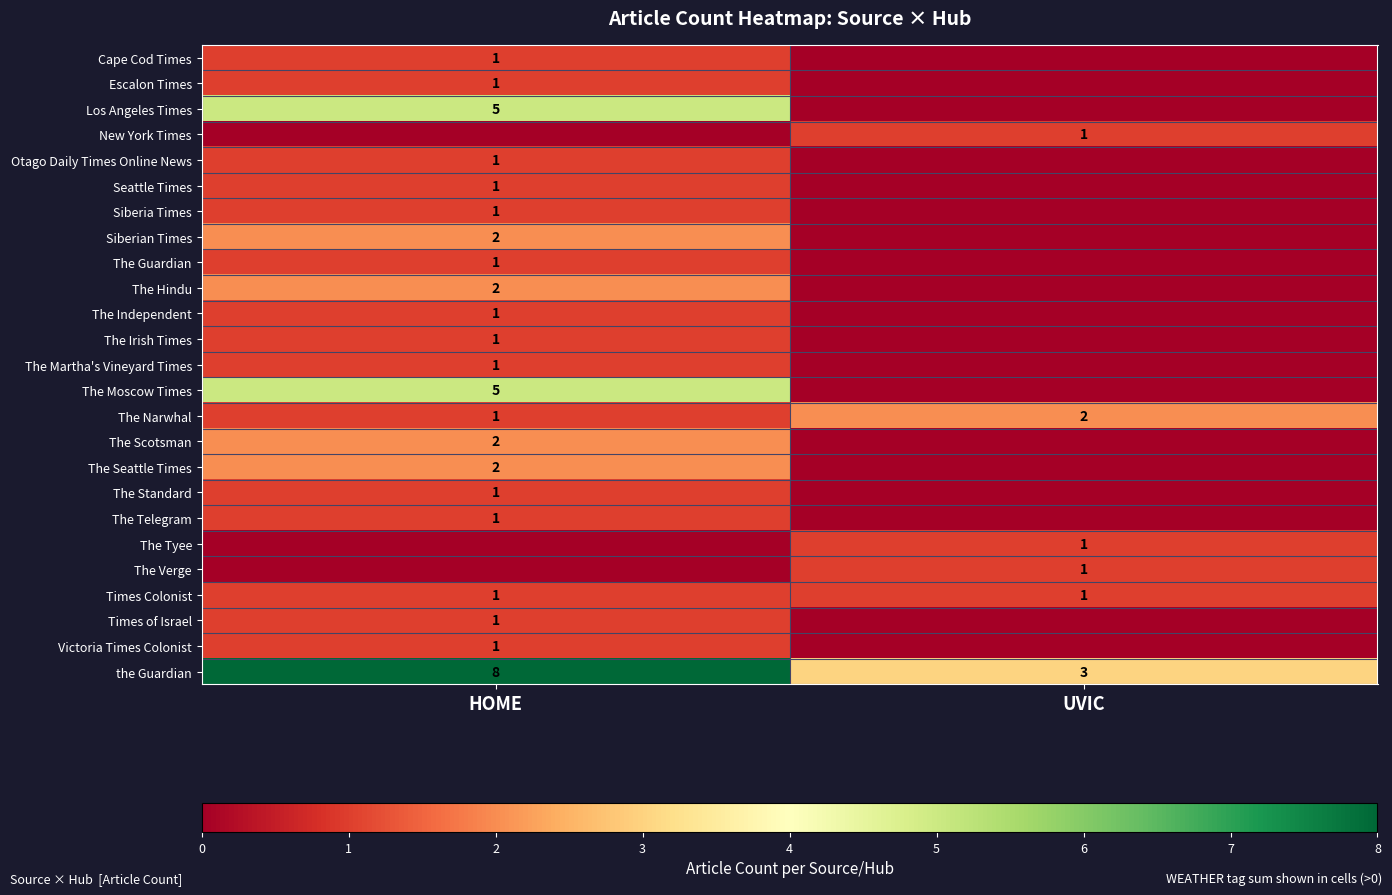

Which category has the highest value in the the Guardian series?

HOME